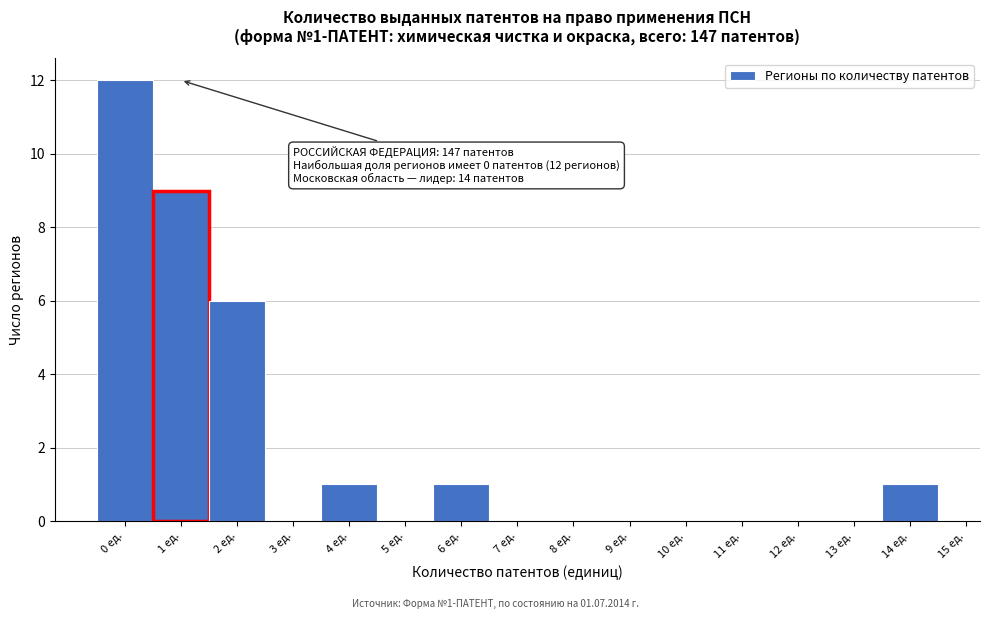

Over which range of the x-axis is the bar tallest?

-0.5 to 0.5